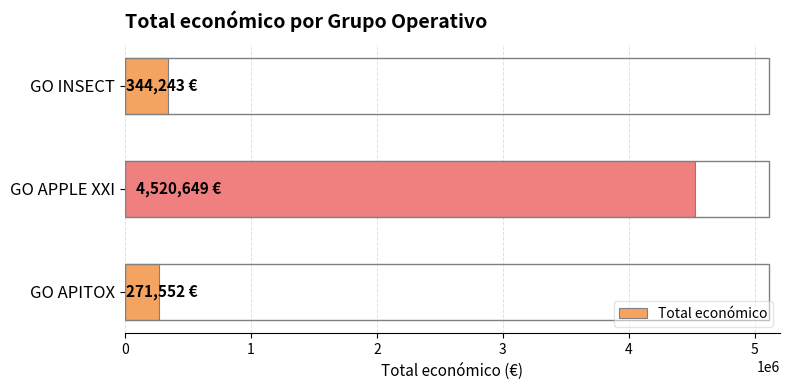

What is the change in value from GO APPLE XXI to GO APITOX?

-4249097